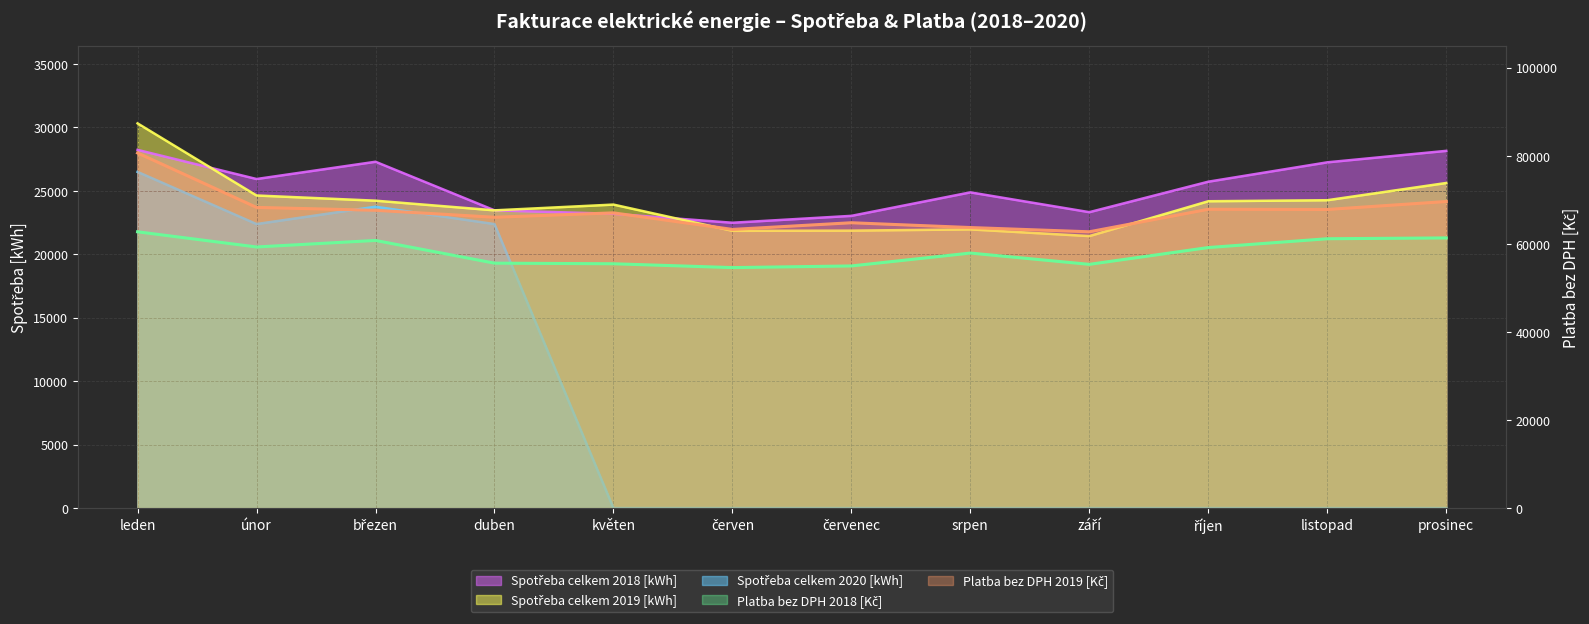

What are all the series names shown in the legend?

Spotřeba celkem 2018 [kWh], Spotřeba celkem 2019 [kWh], Spotřeba celkem 2020 [kWh], Platba bez DPH 2018 [Kč], Platba bez DPH 2019 [Kč]